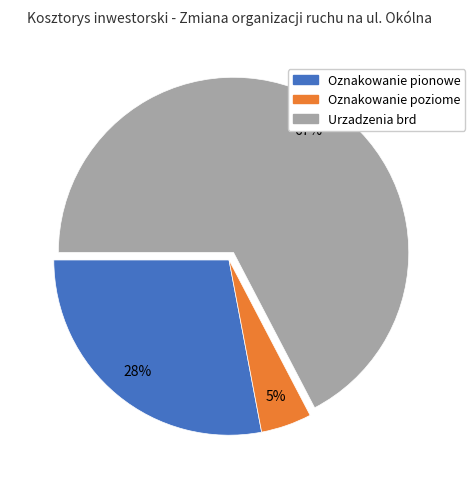

How many segments does this pie chart have?

3